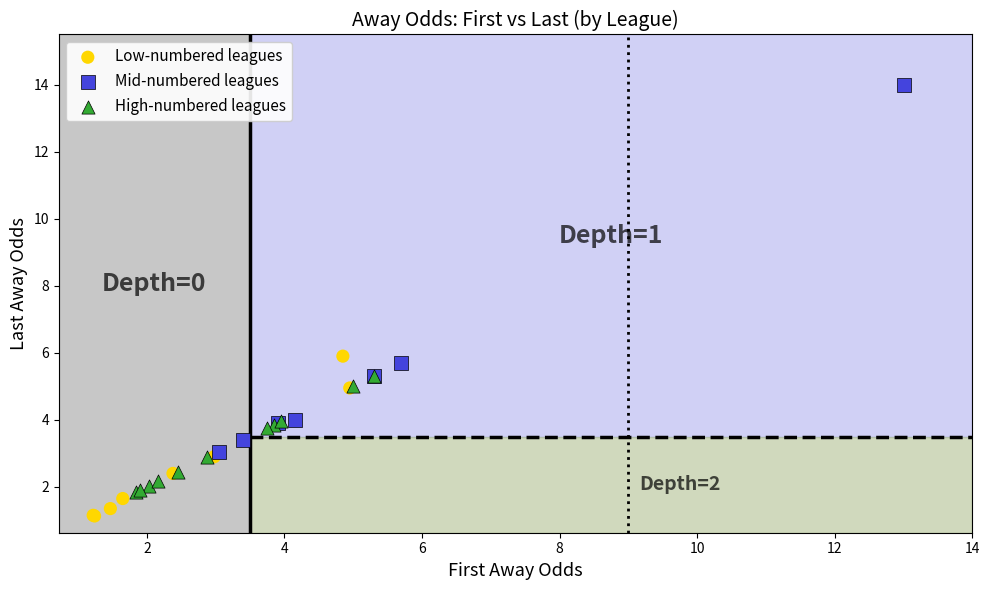

Which series has the widest spread of Y values?

Mid-numbered leagues